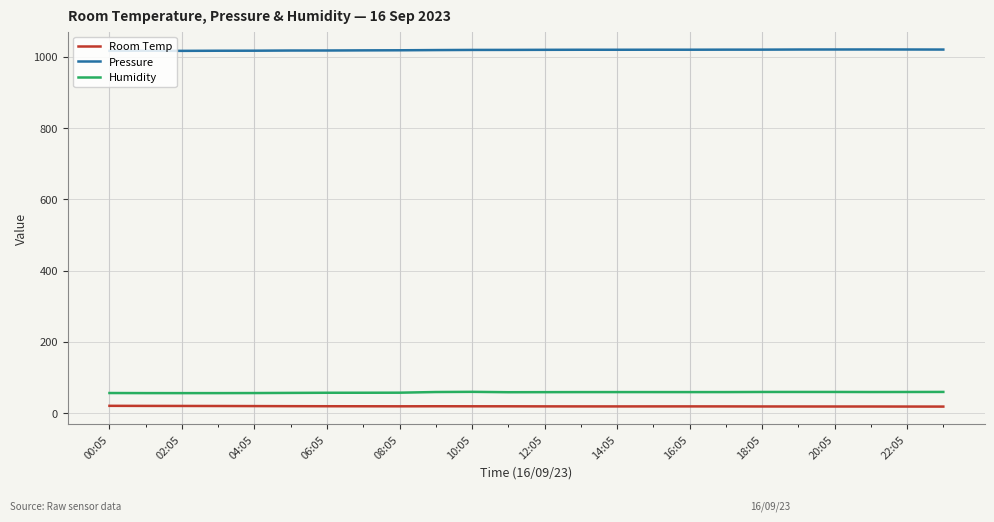

True or false: Humidity and Pressure cross at least once.

False